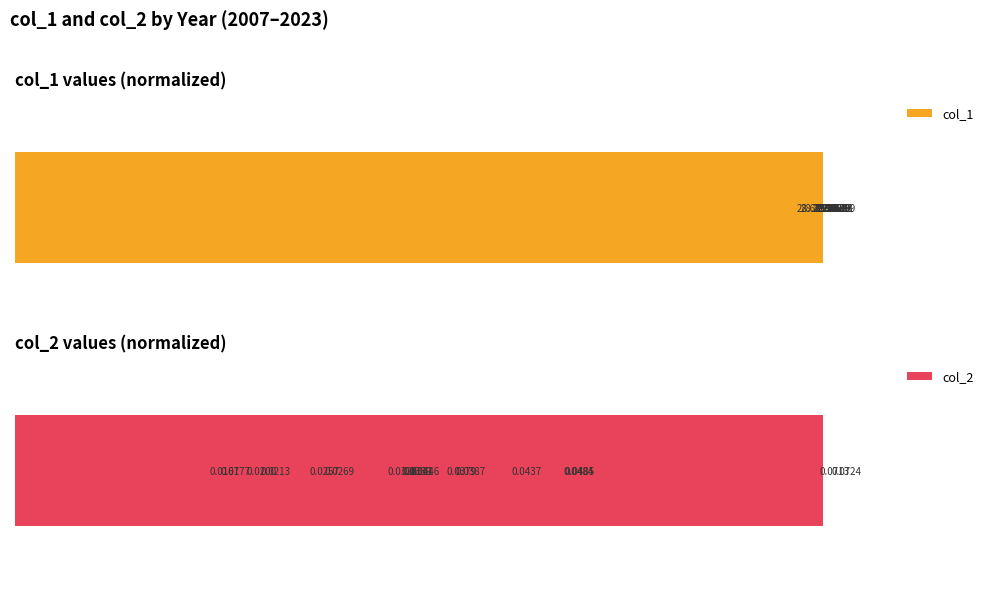

What is the value of the col_1 bar at the 4th from the left?

97.6